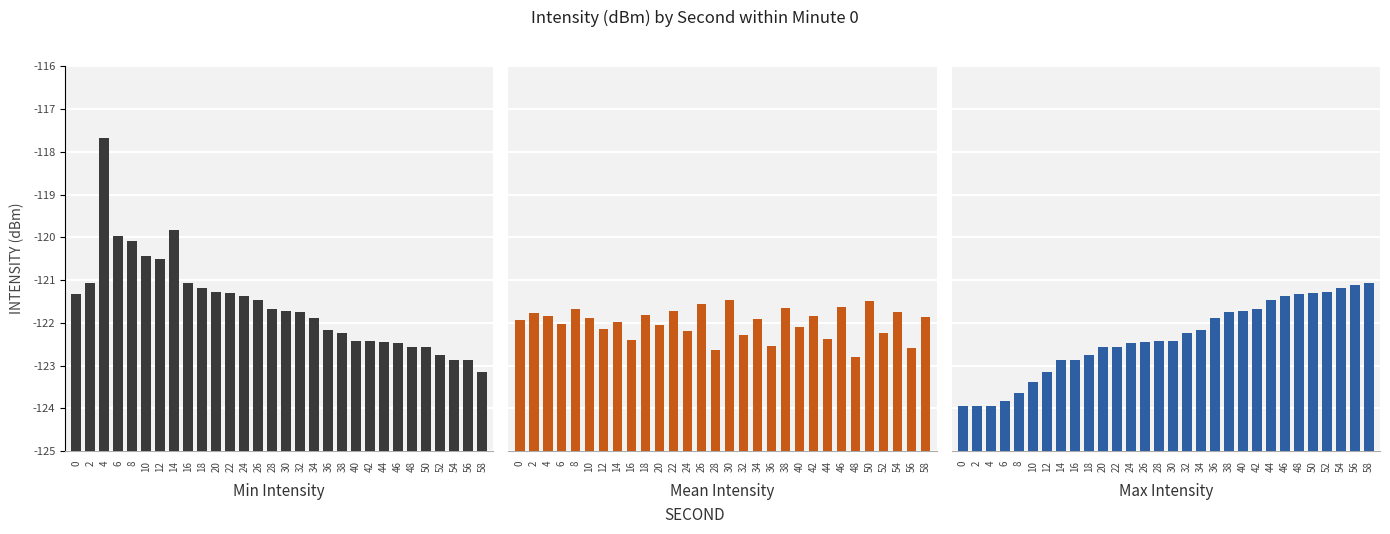

At which label does Mean Intensity reach its peak?

30